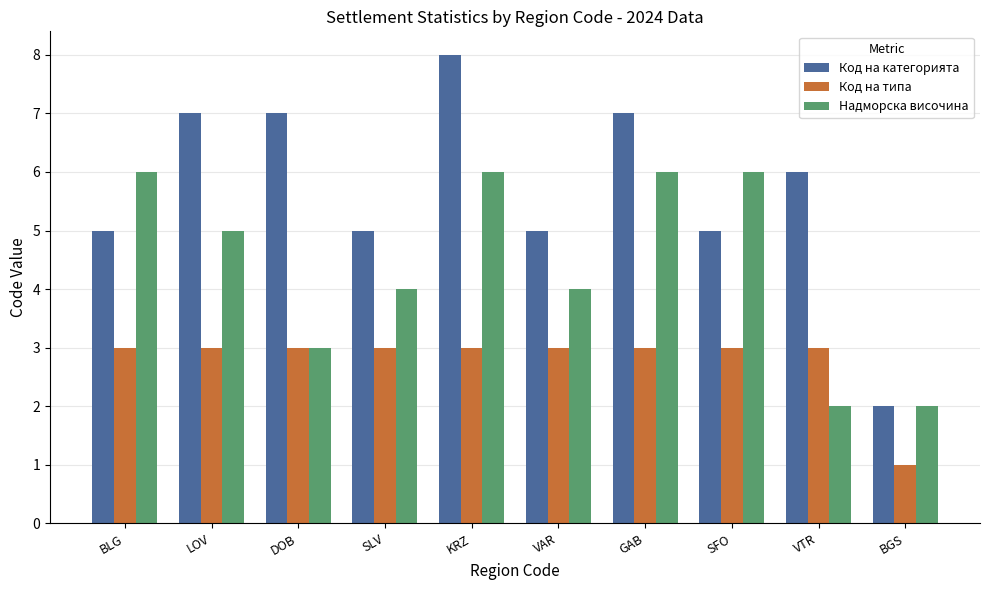

Is it true that Код на типа equals 3 at SFO?

True